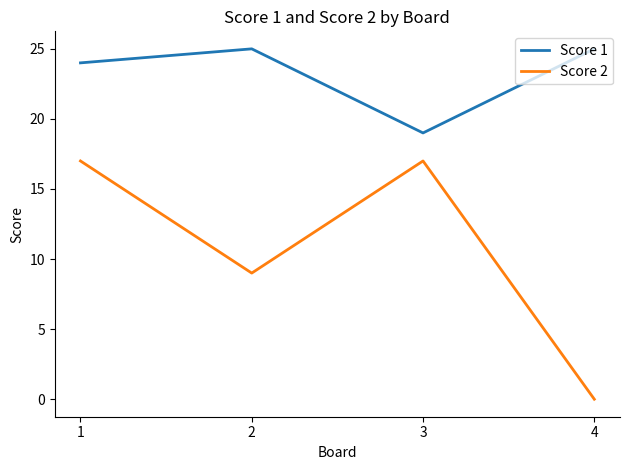

How many values in the Score 2 series are below 17?

2